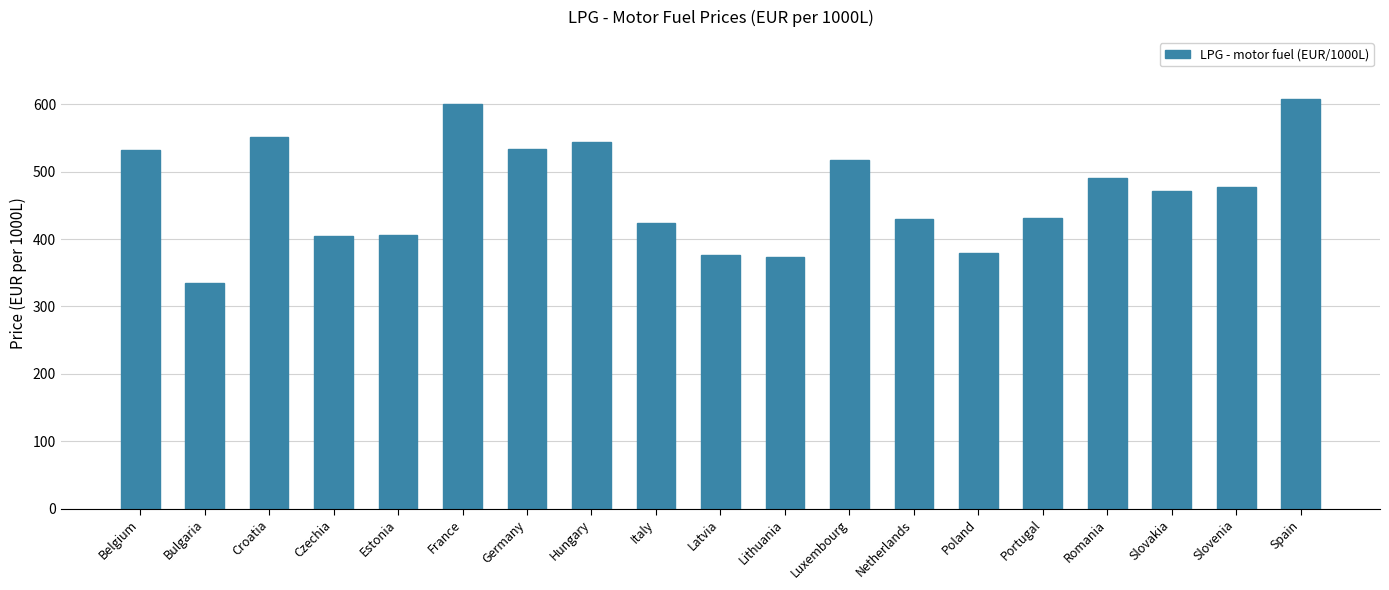

Where does the data first go above 471?

Belgium